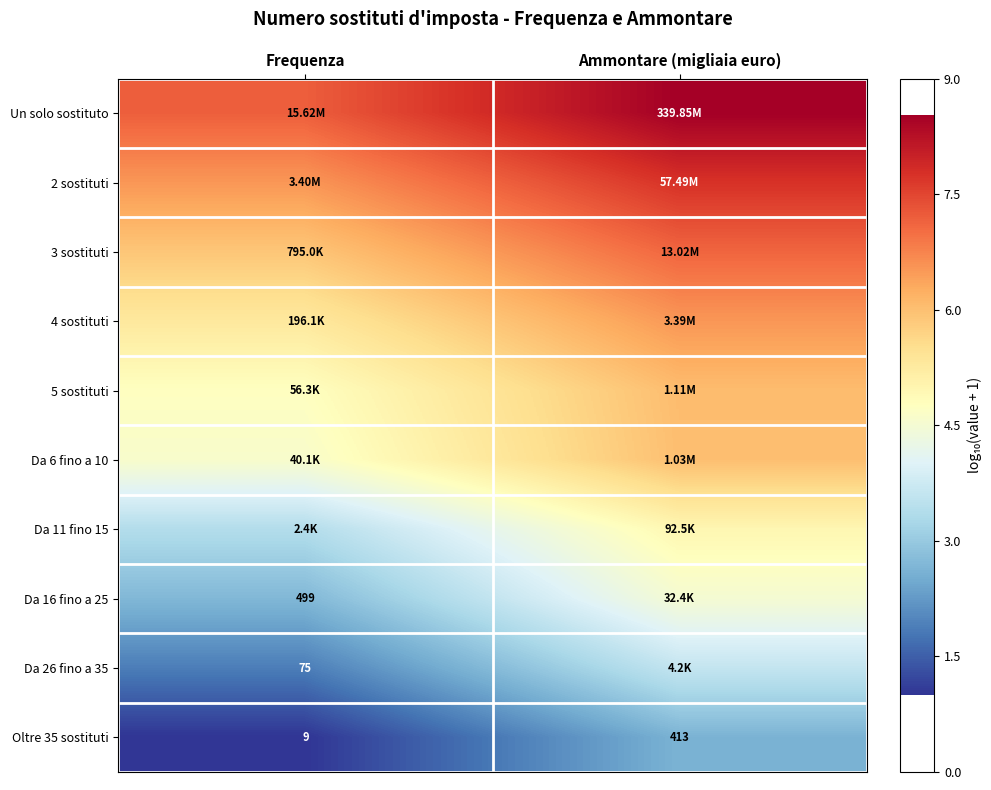

Which label corresponds to the smallest value in the chart?

Frequenza